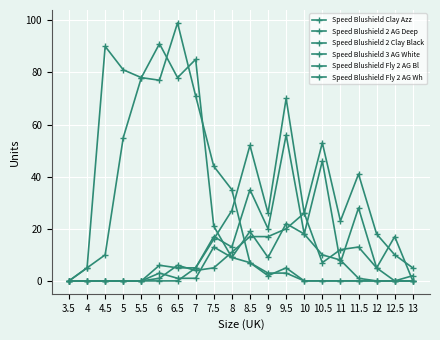

What is the label of the 20th point from the right?

3.5